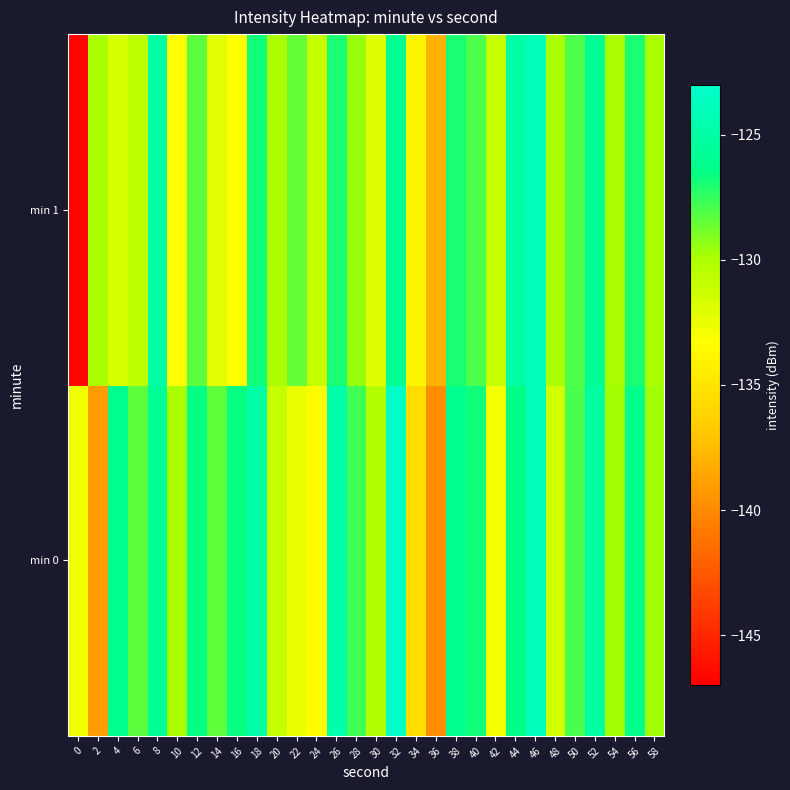

Count the number of categories in the chart.

30